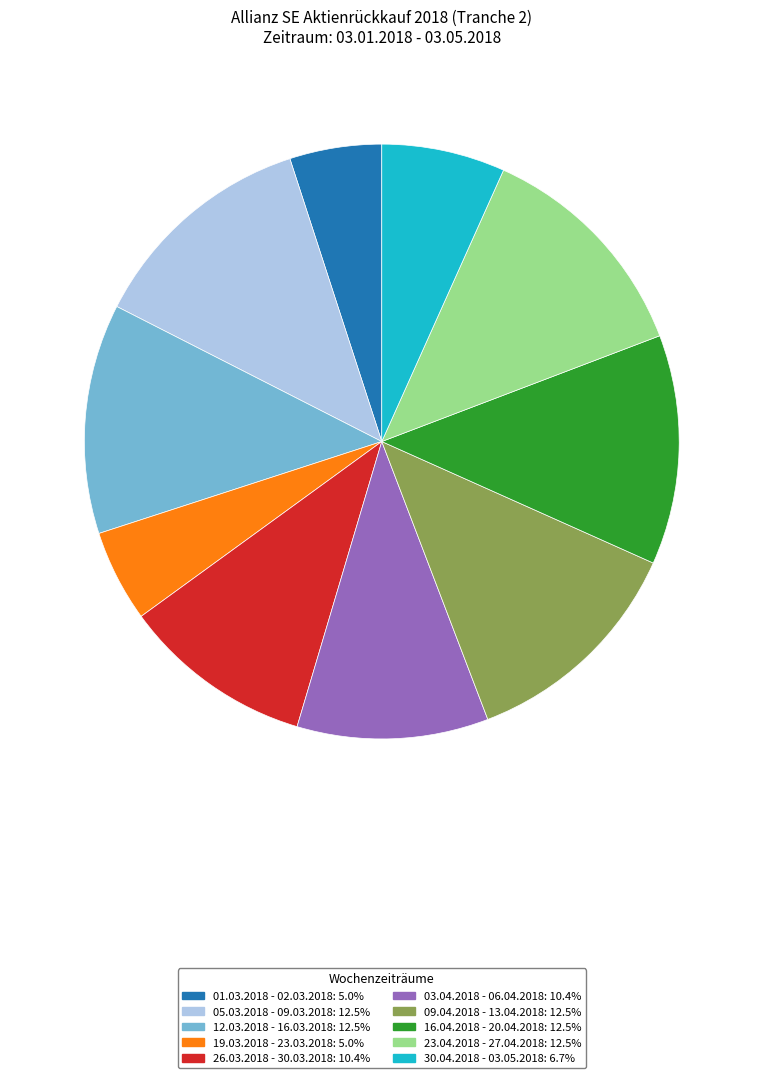

Combined, do 19.03.2018 - 23.03.2018 and 26.03.2018 - 30.03.2018 account for over 50%?

No